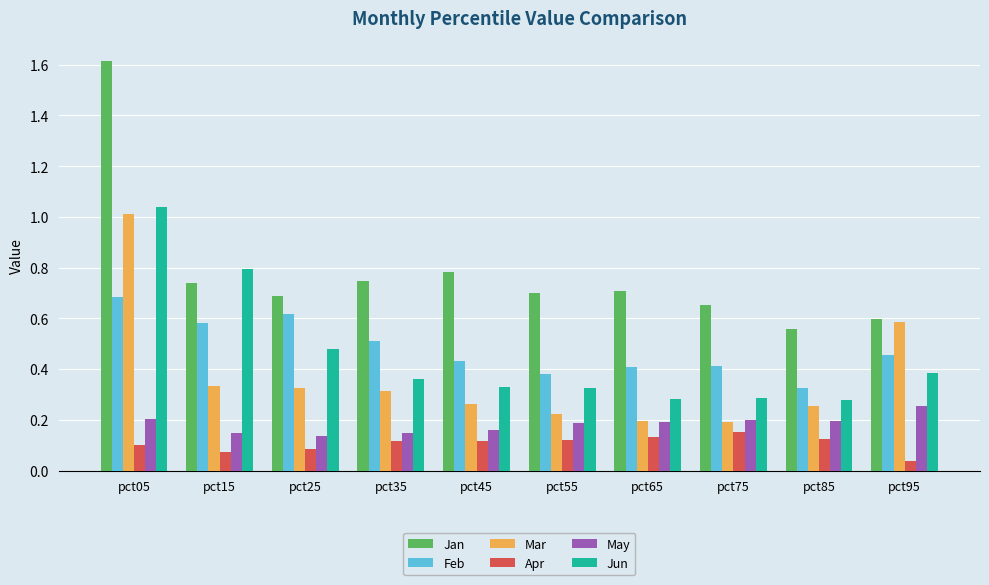

What is the difference between the highest and lowest values at pct05?

1.5